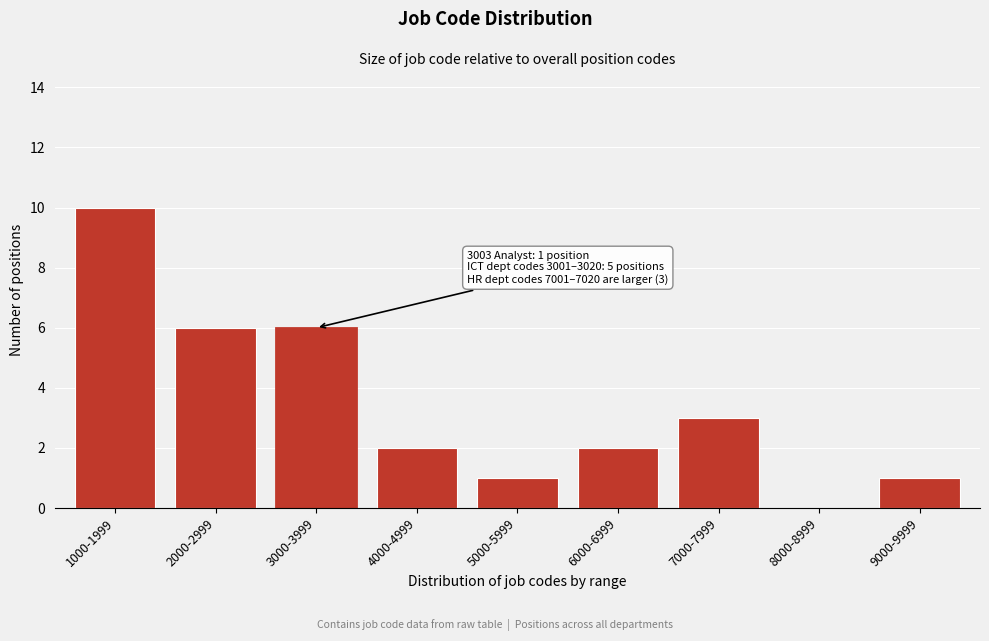

Reading left to right, transcribe all the data shown in this chart.

1000-1999=10	2000-2999=6	3000-3999=6	4000-4999=2	5000-5999=1	6000-6999=2	7000-7999=3	8000-8999=0	9000-9999=1